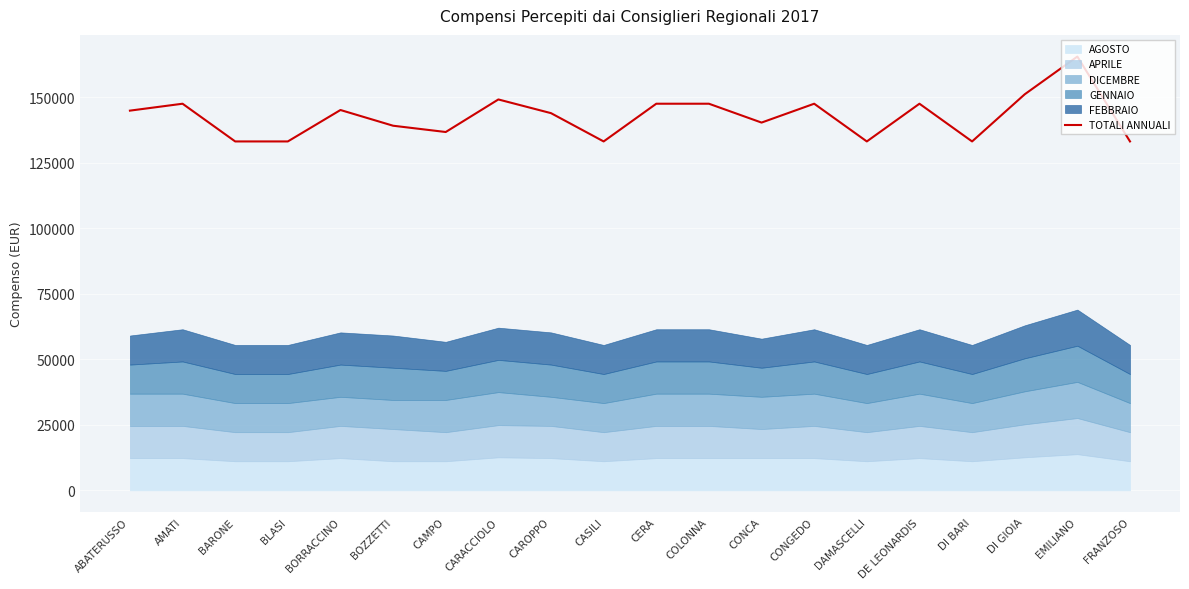

How many interior local peaks (higher than both neighbors) does the data have?

6